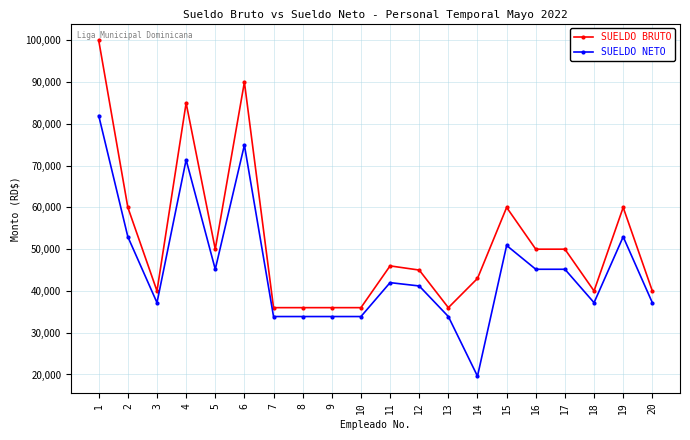

Between 8 and 12, which series saw the biggest shift?

SUELDO BRUTO